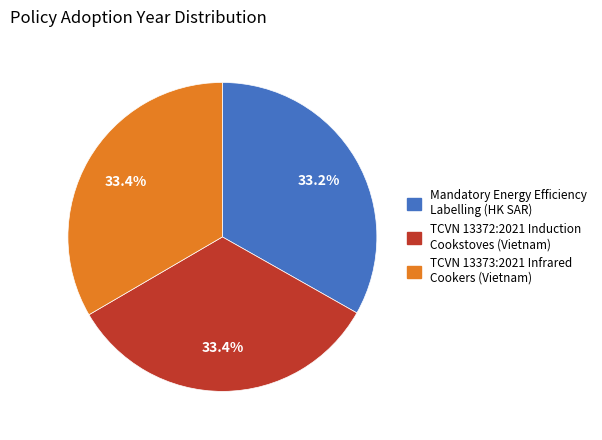

Is there any slice that represents more than half of the pie?

No